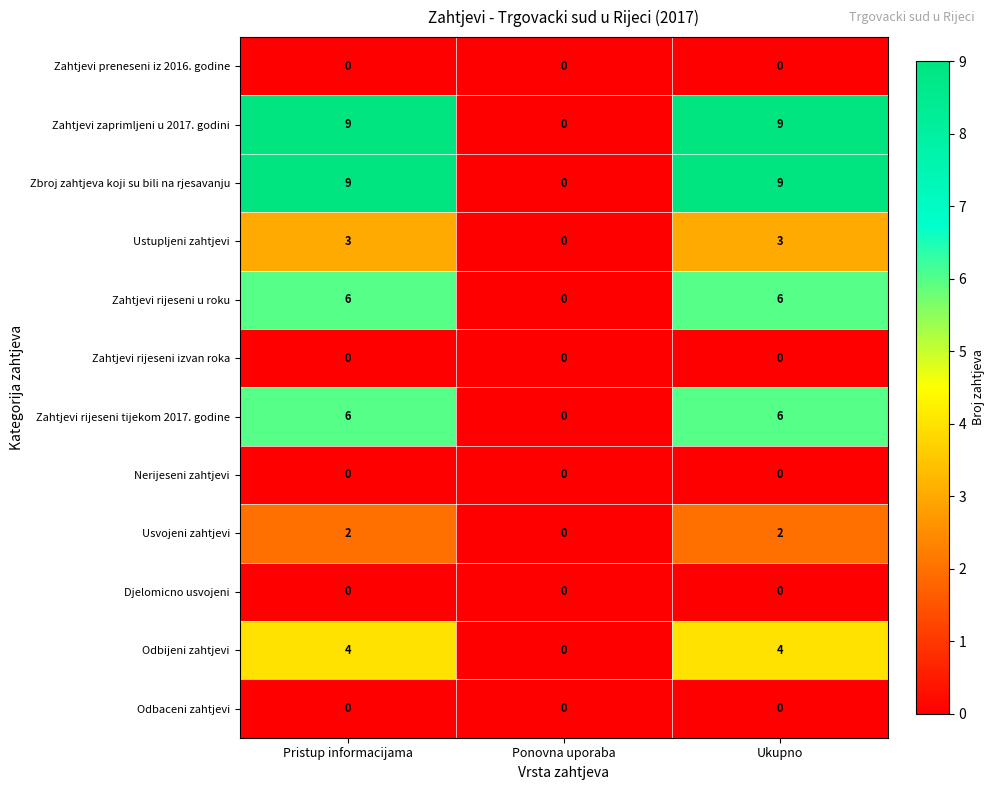

What is the spread (max minus min) of values at Pristup informacijama?

9